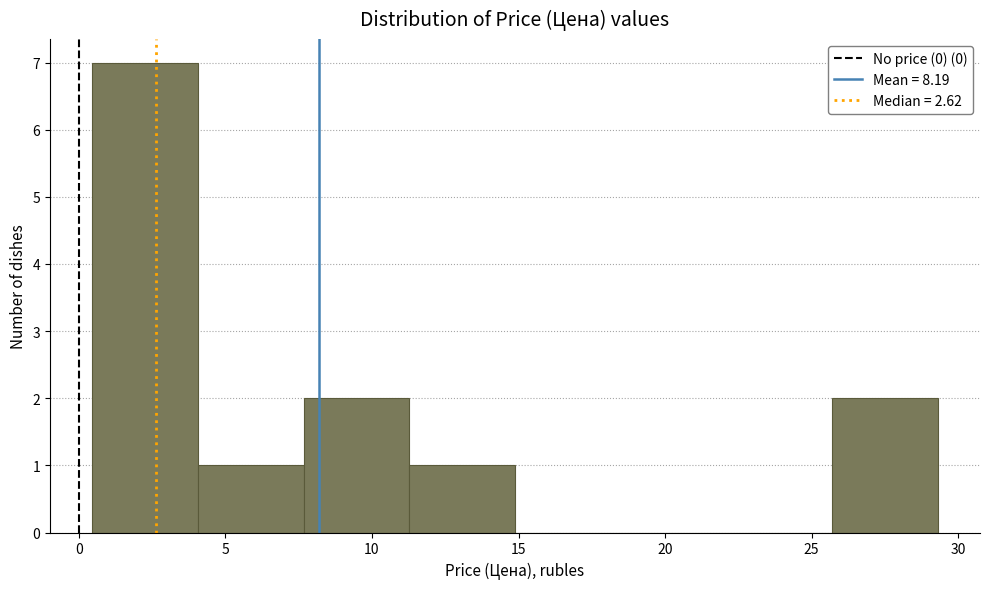

How tall is the bar that spans 4.0 to 7.5 on the x-axis? Neither the bar edges nor the heights are printed on the chart, so give them approximately, as read against the axes.

1